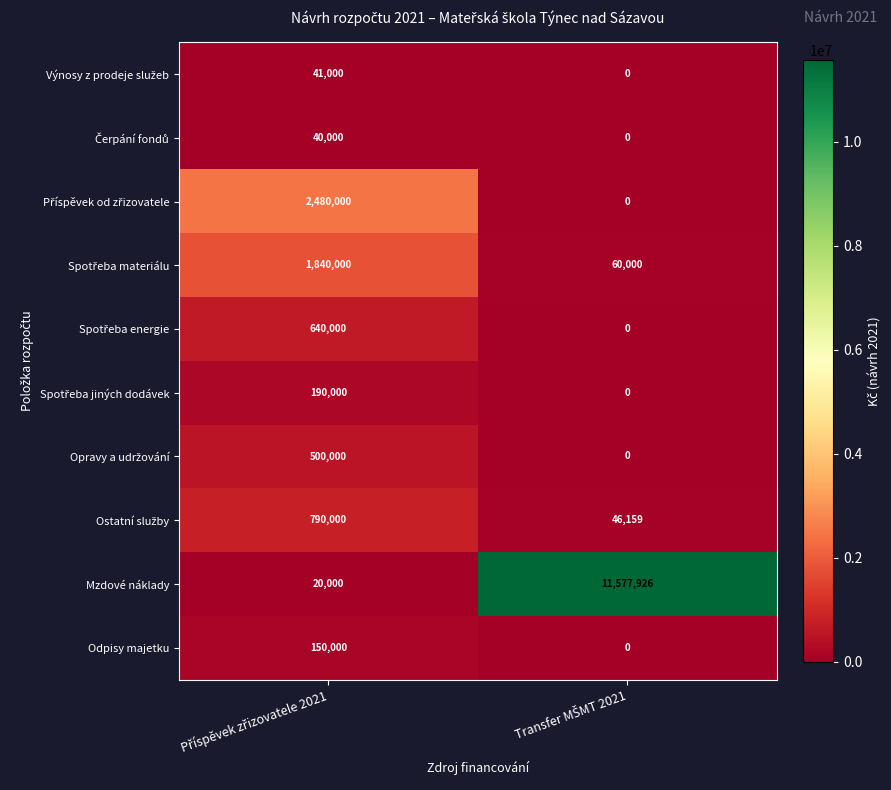

Which series has the largest range (max minus min)?

Mzdové náklady